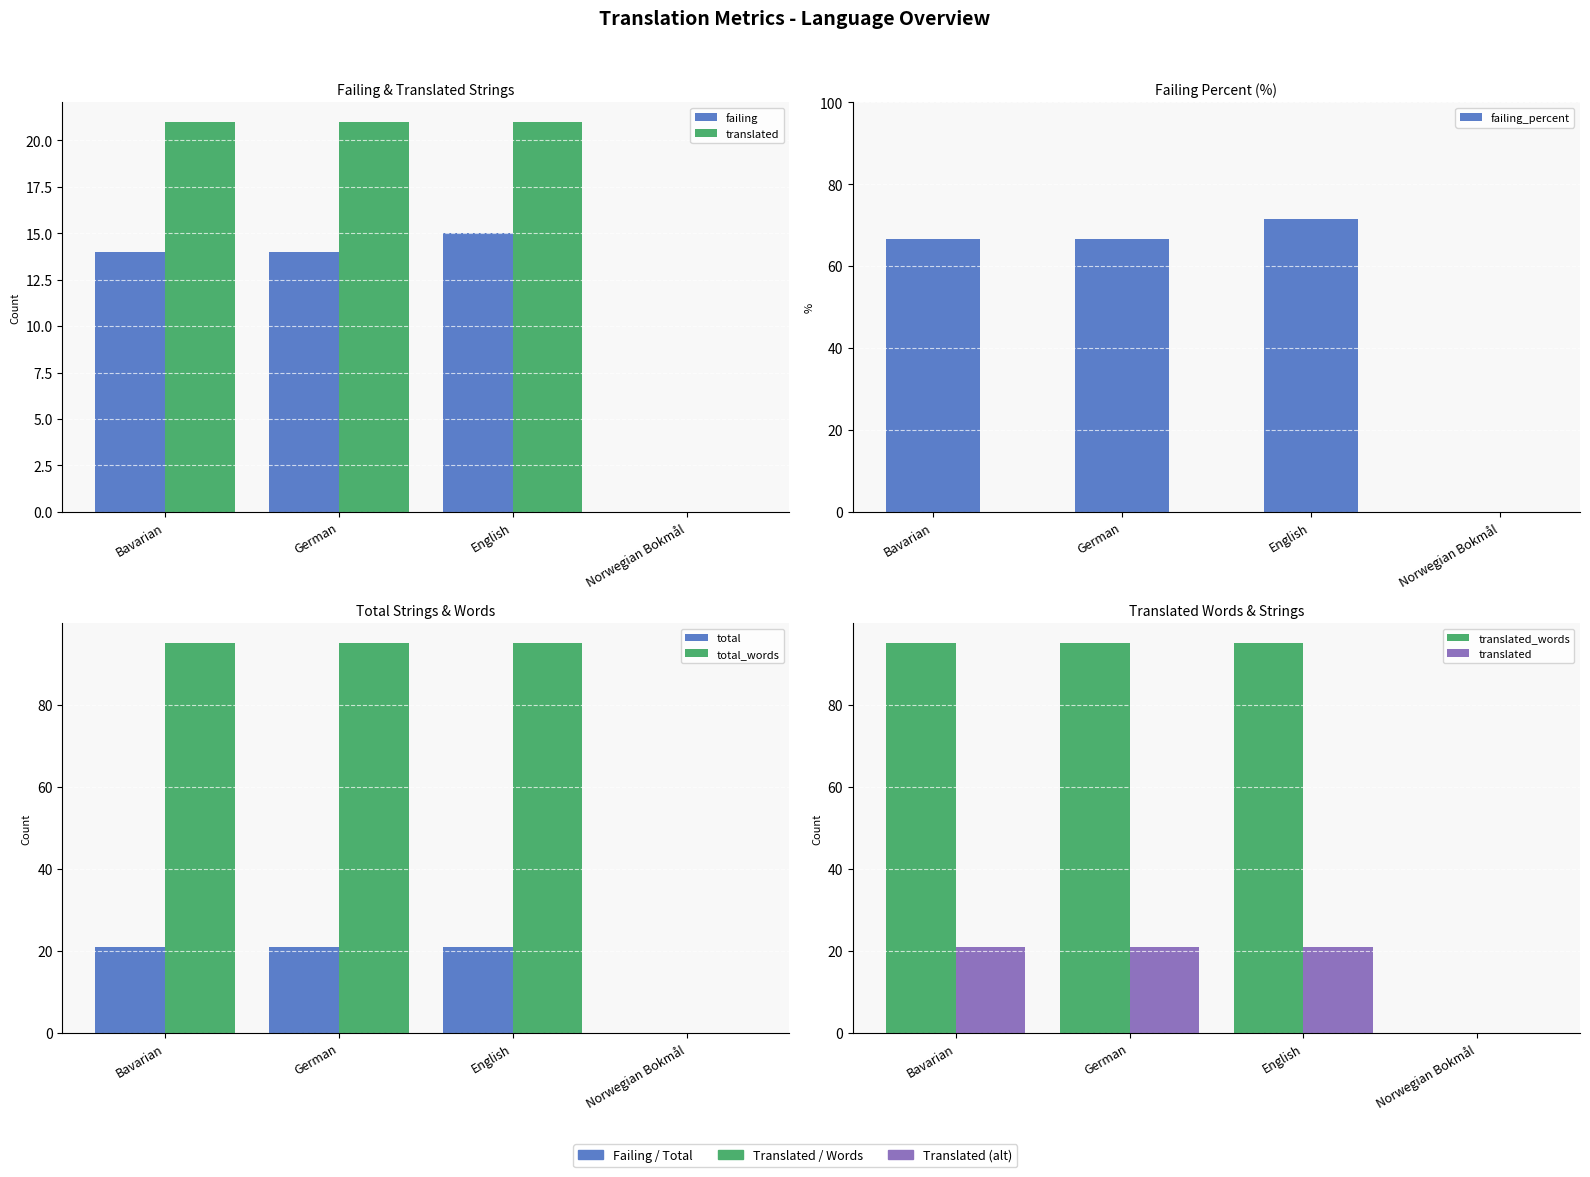

How many bars are there in total?

24